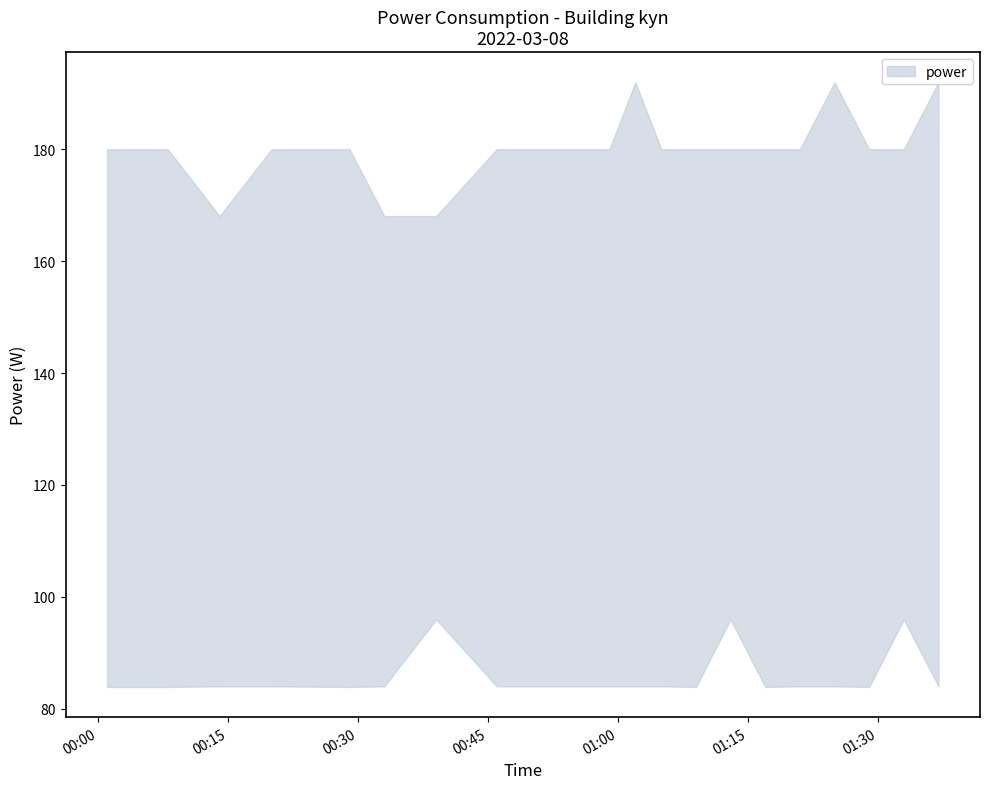

At which label does power_upper first exceed 180?

2022-03-08T01:02:00